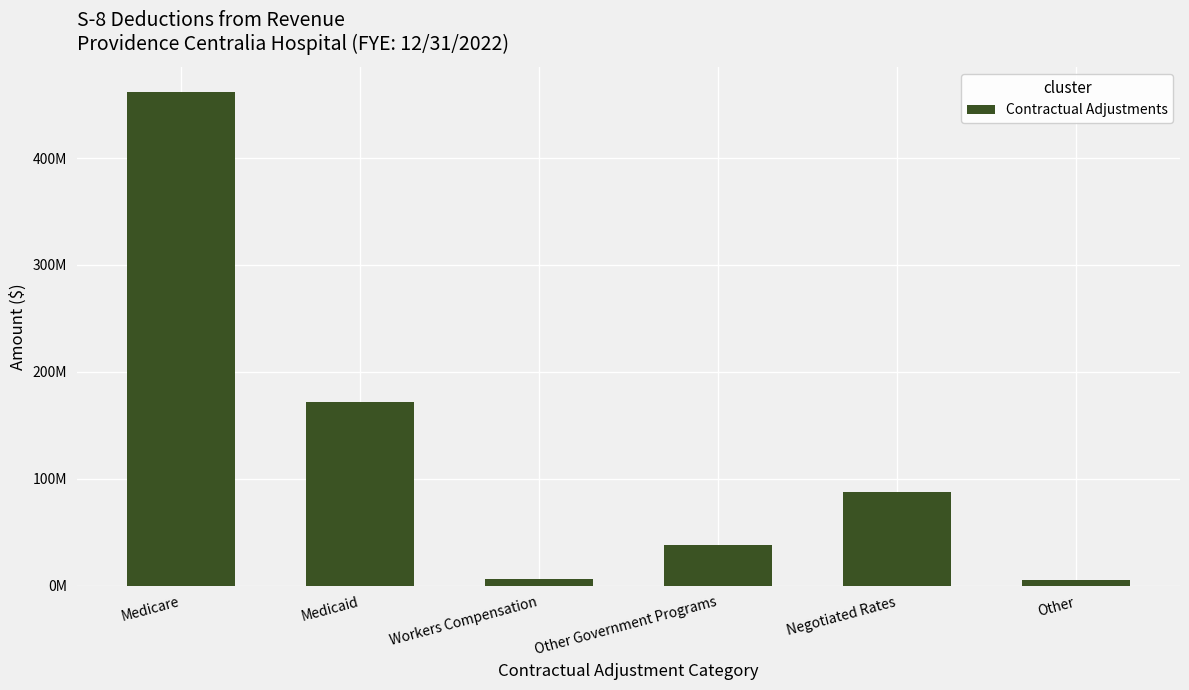

Does the chart contain any negative values?

No